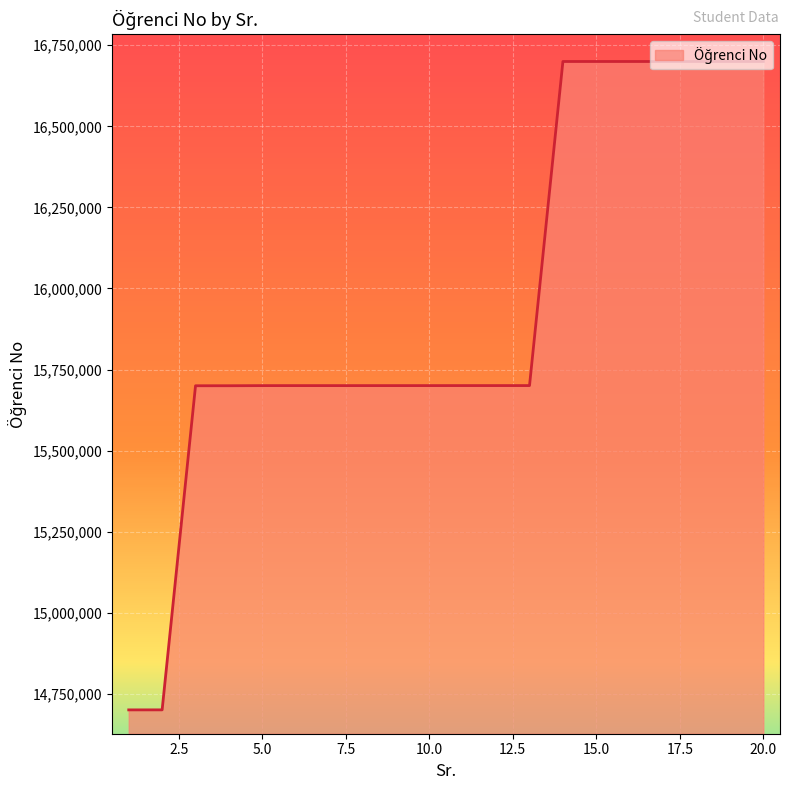

What is the smallest value displayed?

14700558